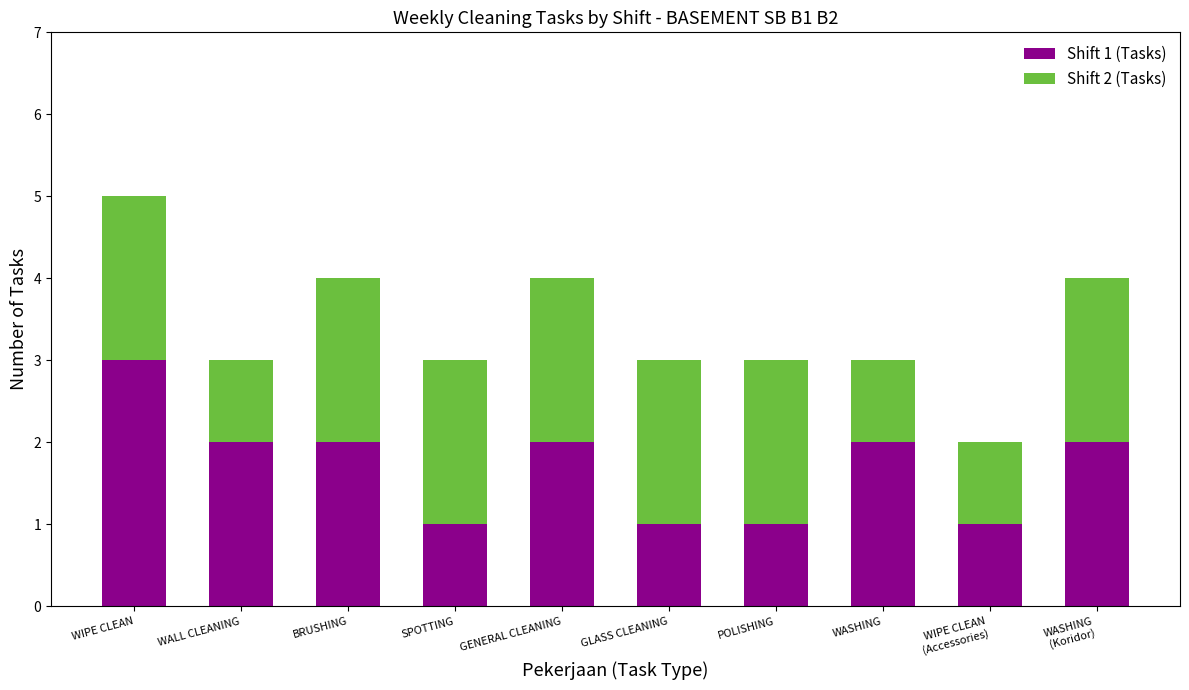

The Shift 1 (Tasks) series shows 1 at WASHING. True or false?

False